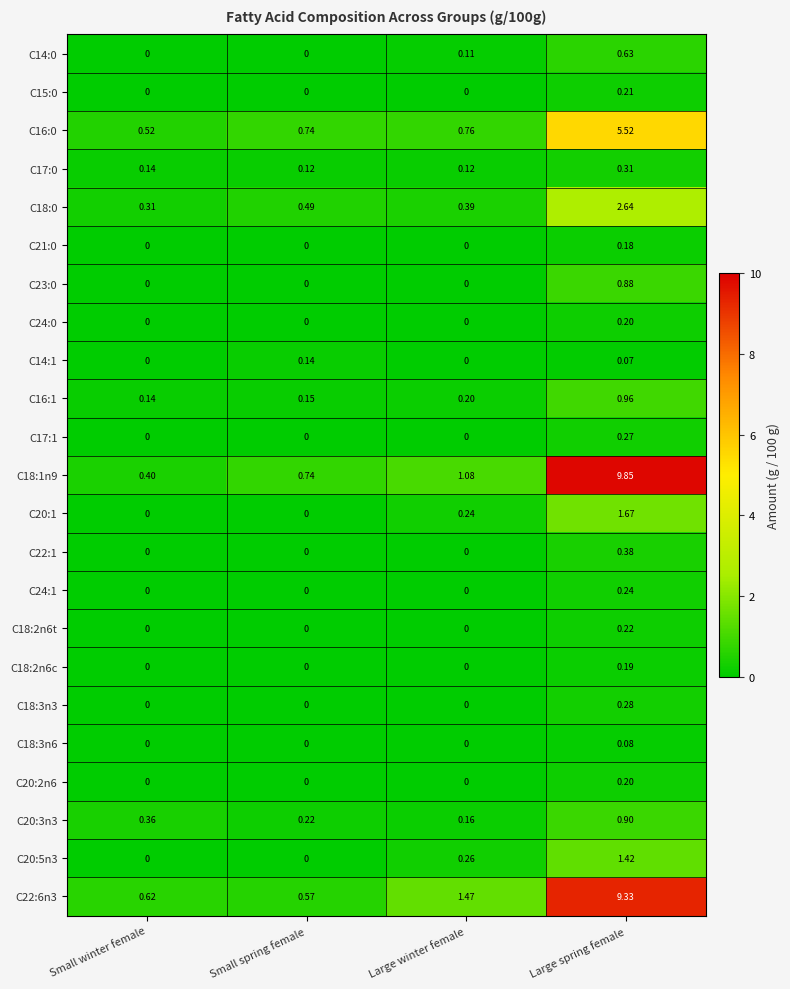

Which category has the highest value in the C16:1 series?

Large spring female